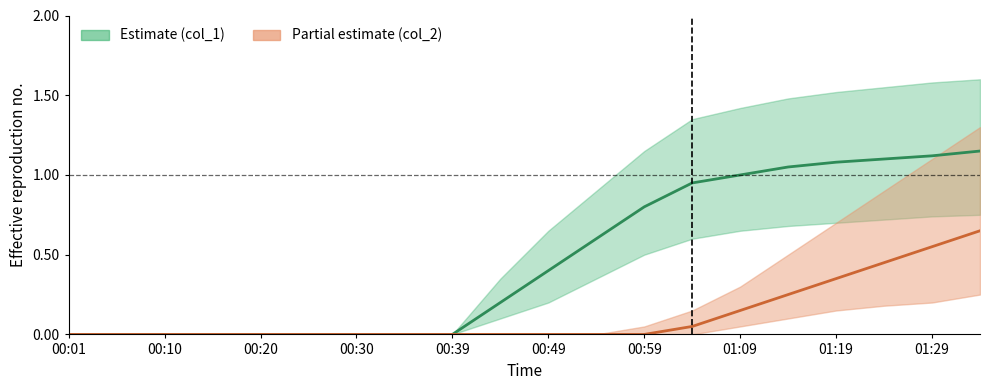

Between 00:39 and 19, which series saw the biggest shift?

col_1 mid